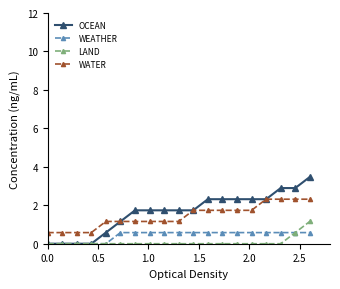

Which series has the widest spread of values?

OCEAN